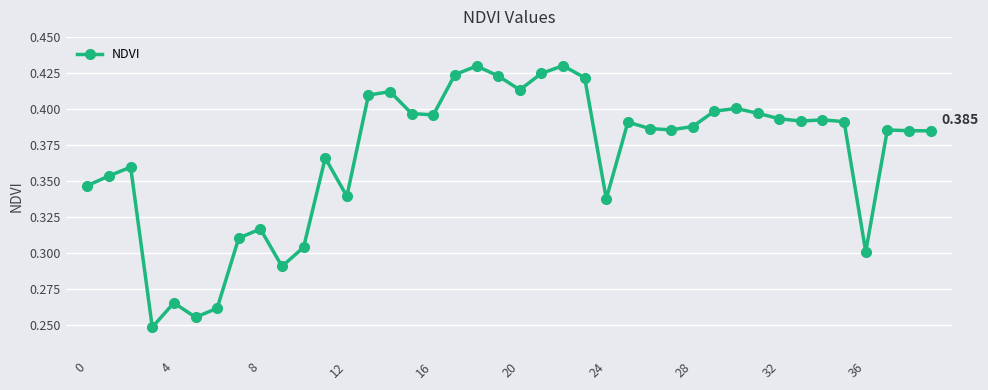

Does the chart have visible grid lines?

Yes